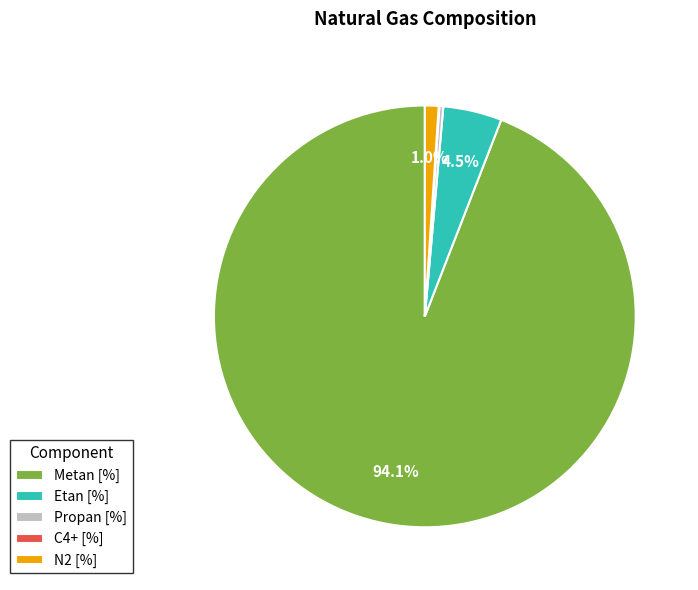

Which slice is the largest?

Metan [%]